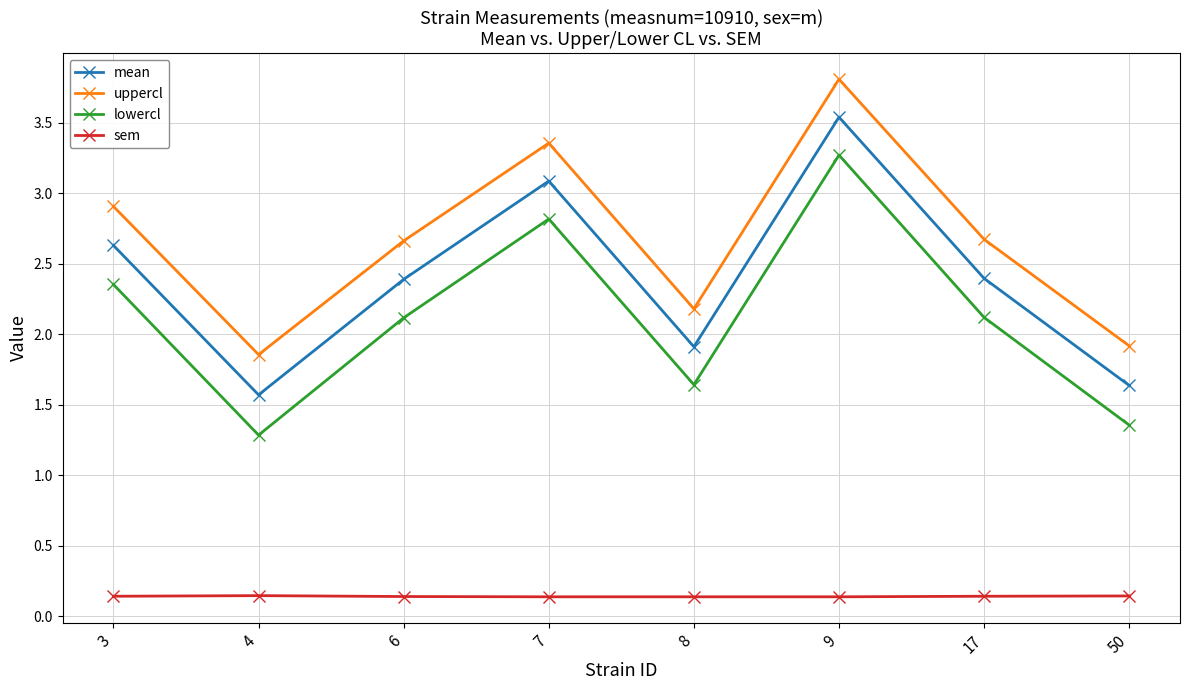

True or false: sem and lowercl cross at least once.

False